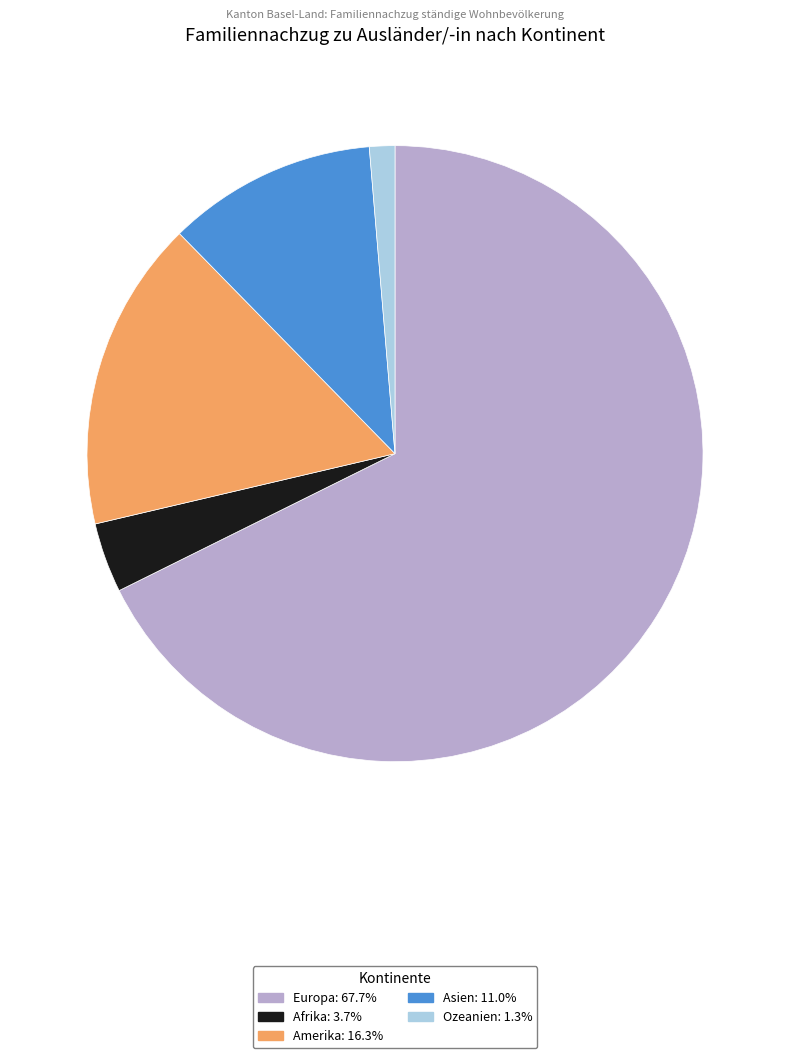

Which category has the smallest portion of the pie?

Ozeanien